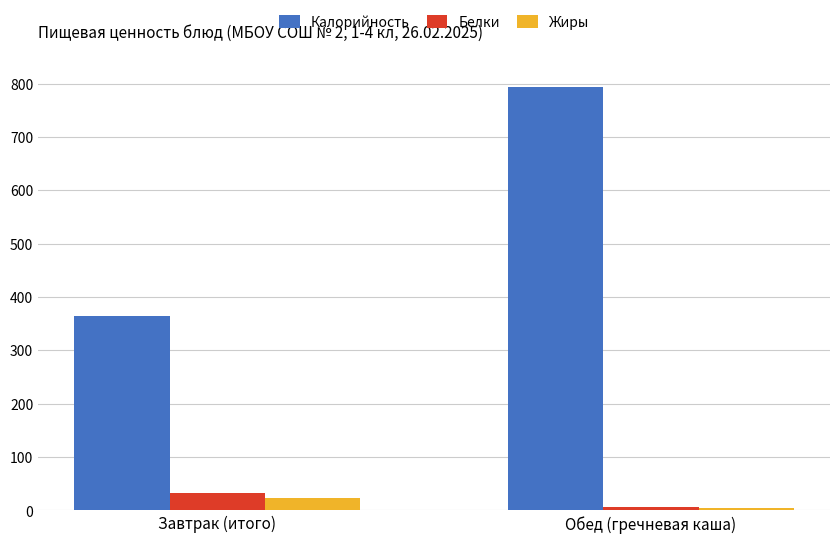

What is the greatest value displayed?

793.0